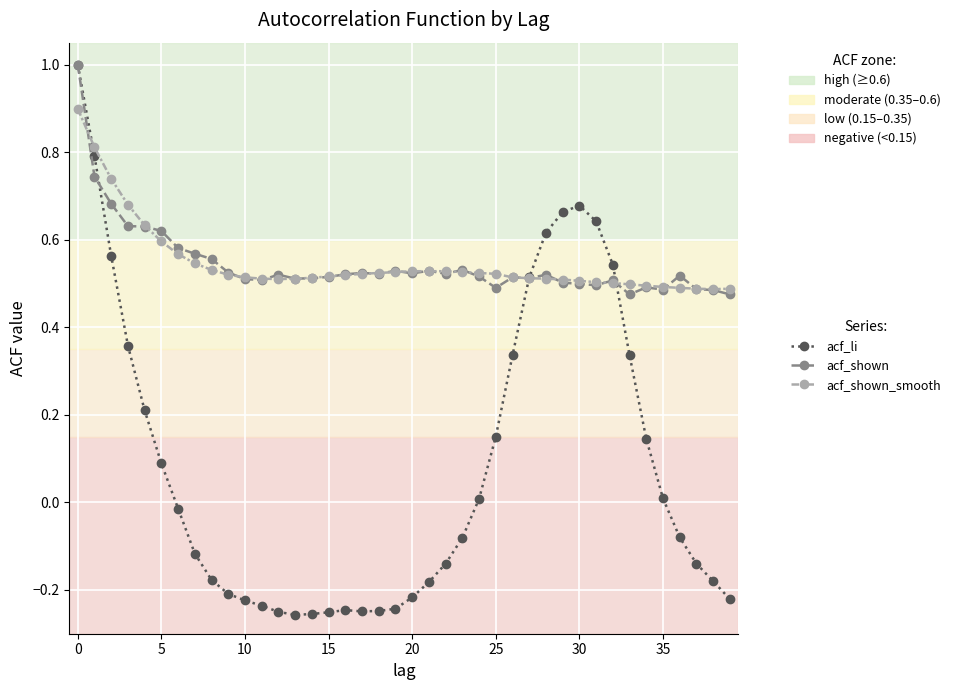

What is the value of the acf_li point at the 5th from the left?

0.2